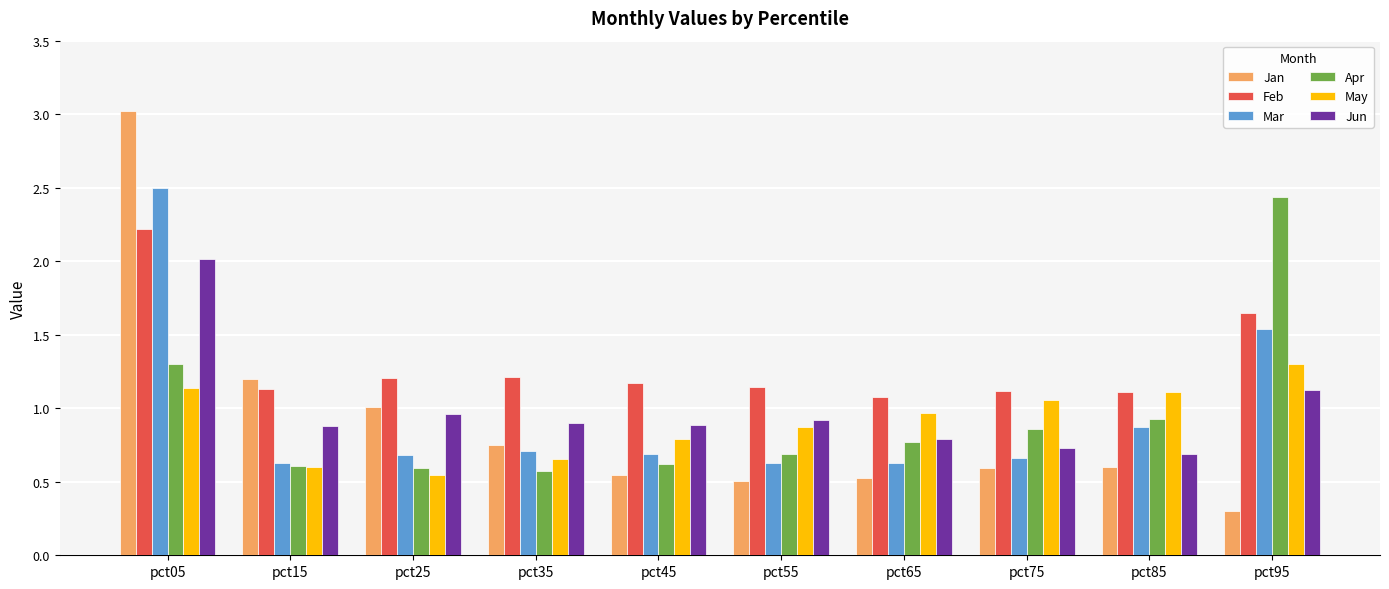

Count the number of categories in the chart.

10